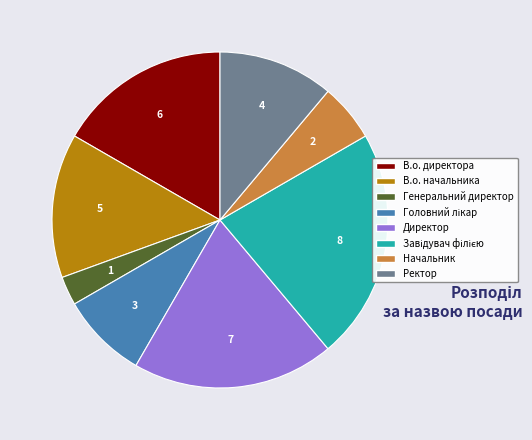

Which slice is the smallest?

Генеральний директор